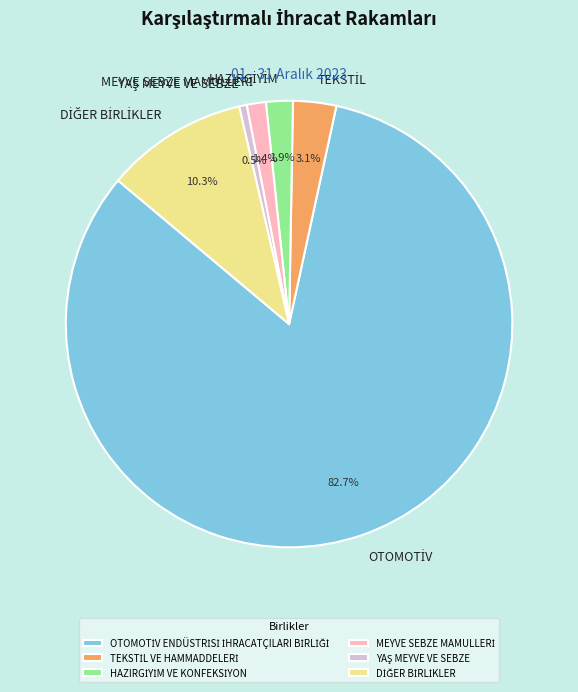

Is there a majority slice in this chart?

Yes